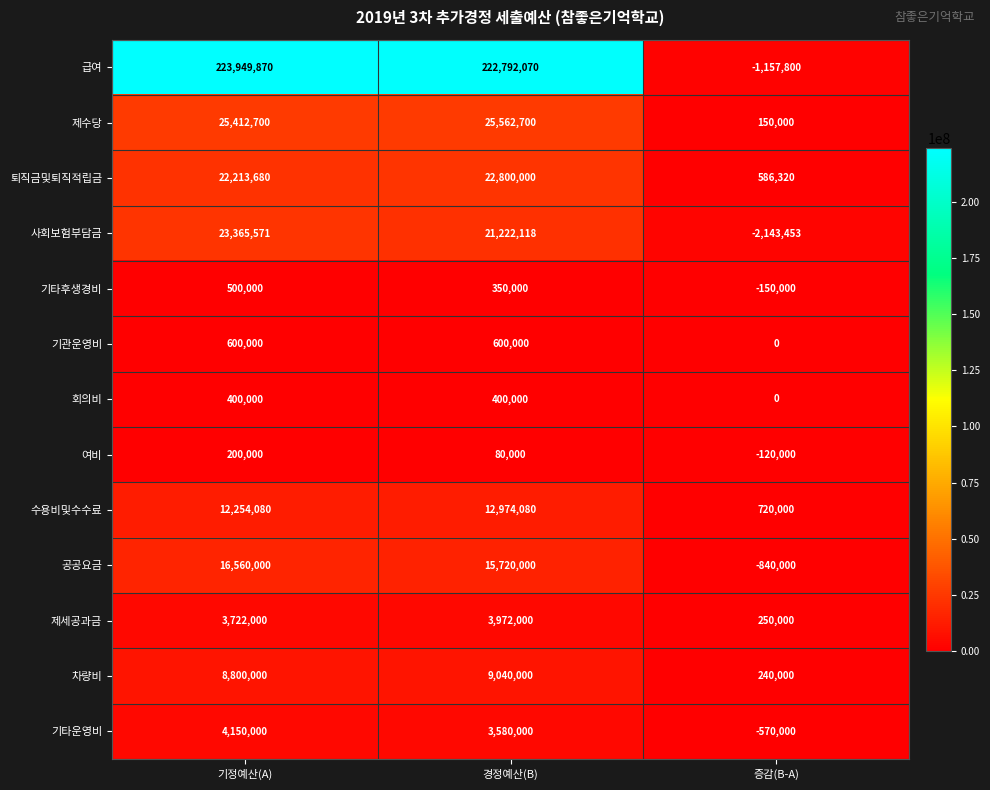

Which series has the largest total across all categories?

급여